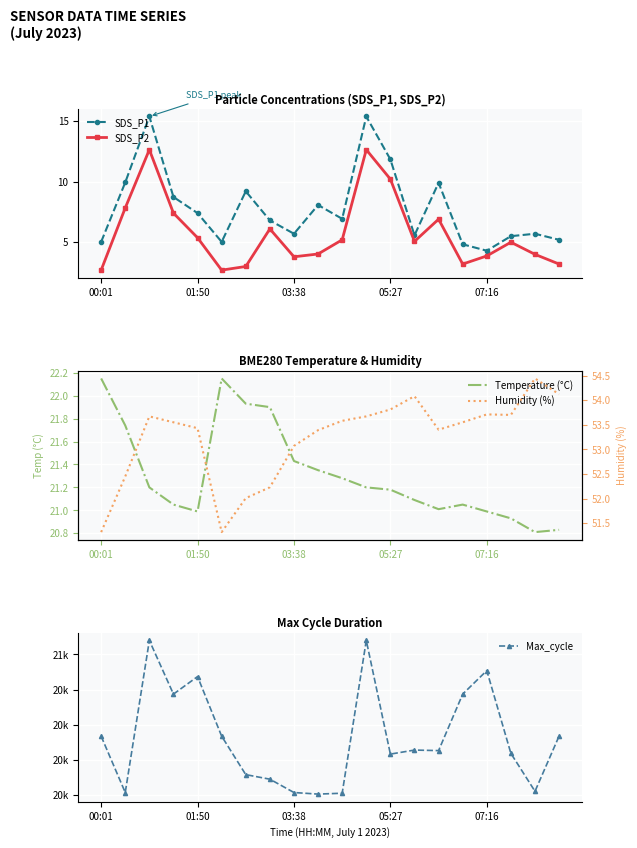

What is the sum of all Temperature (°C) values?

426.3